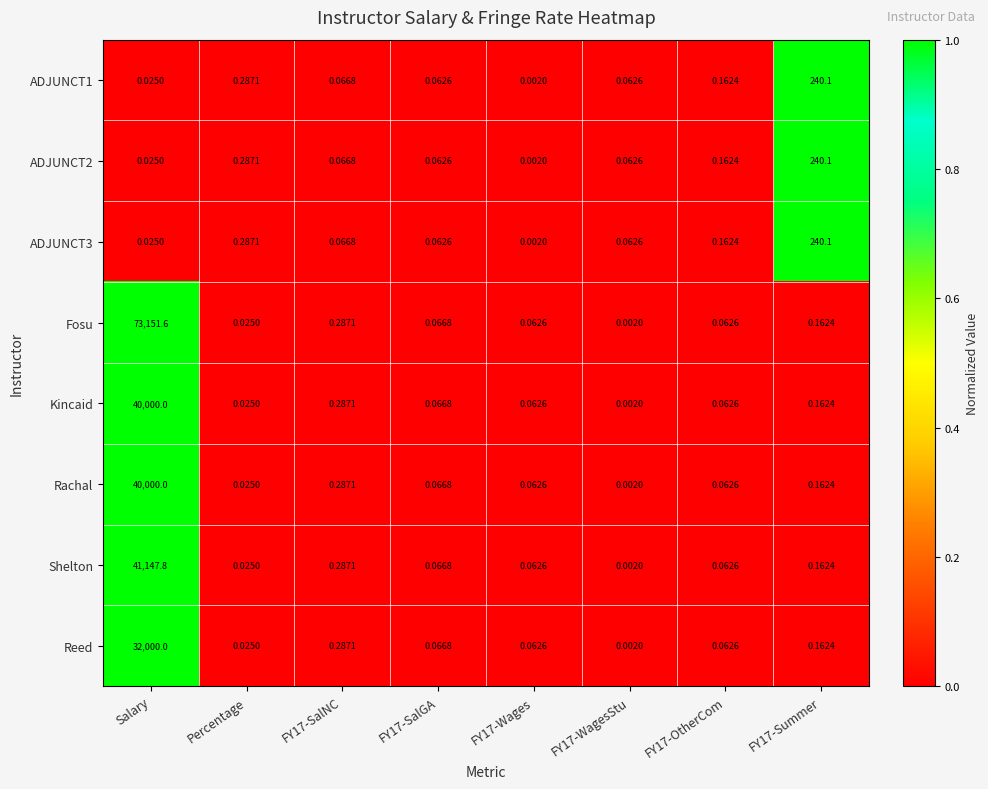

Which series has the widest spread of values?

Fosu